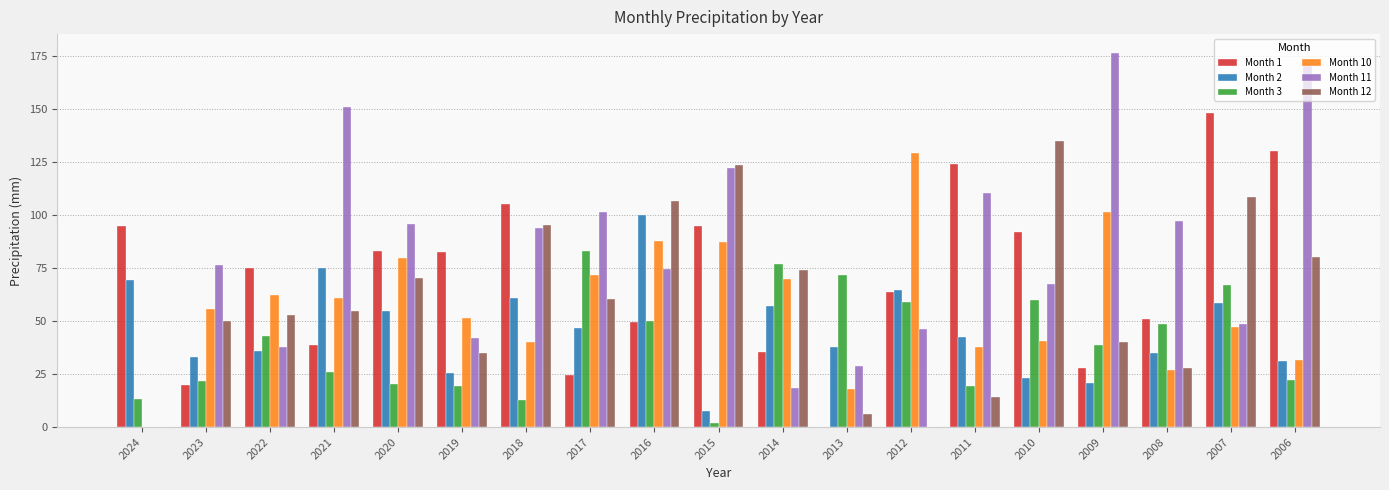

What is the total value across all series at 2014?

331.6